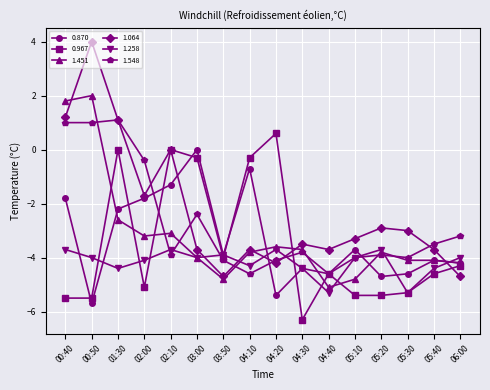

What value does the 0.967 series have at 06:00?

-4.3